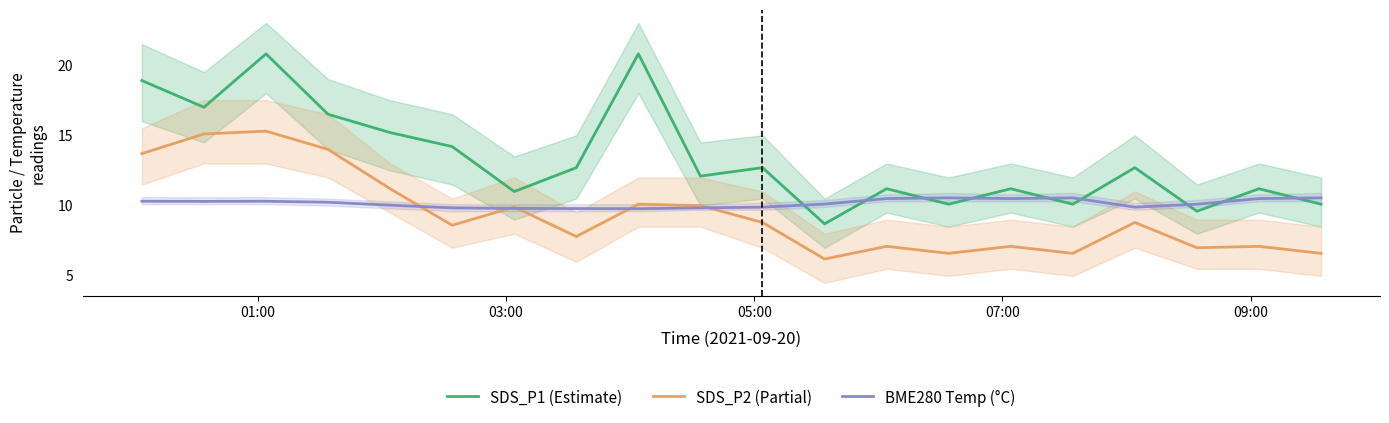

Rank the series by their maximum value, from lowest to highest.

BME280 Temp (°C), SDS_P2 (Partial), SDS_P1 (Estimate)